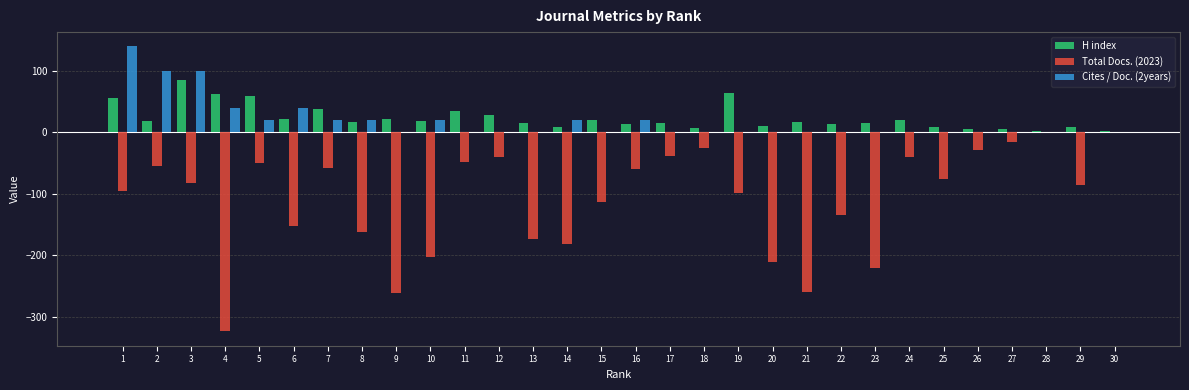

What is the sum of all Total Docs. (2023) values?

-3290